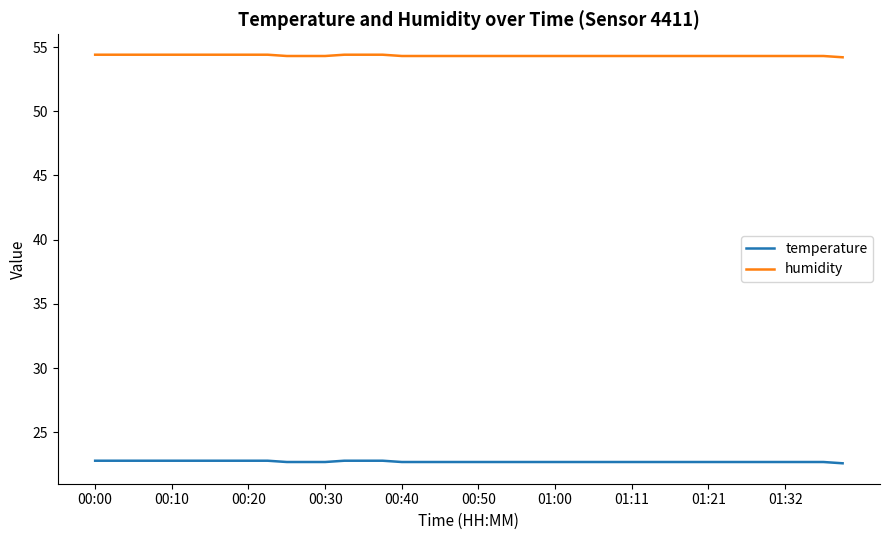

True or false: humidity and temperature intersect in this chart.

False